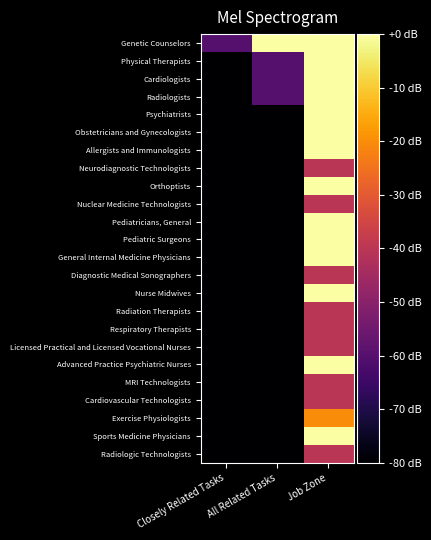

List the series in order of their peak value, highest first.

Genetic Counselors, Physical Therapists, Cardiologists, Radiologists, Psychiatrists, Obstetricians and Gynecologists, Allergists and Immunologists, Orthoptists, Pediatricians, General, Pediatric Surgeons, General Internal Medicine Physicians, Nurse Midwives, Advanced Practice Psychiatric Nurses, Sports Medicine Physicians, Exercise Physiologists, Neurodiagnostic Technologists, Nuclear Medicine Technologists, Diagnostic Medical Sonographers, Radiation Therapists, Respiratory Therapists, Licensed Practical and Licensed Vocational Nurses, MRI Technologists, Cardiovascular Technologists, Radiologic Technologists